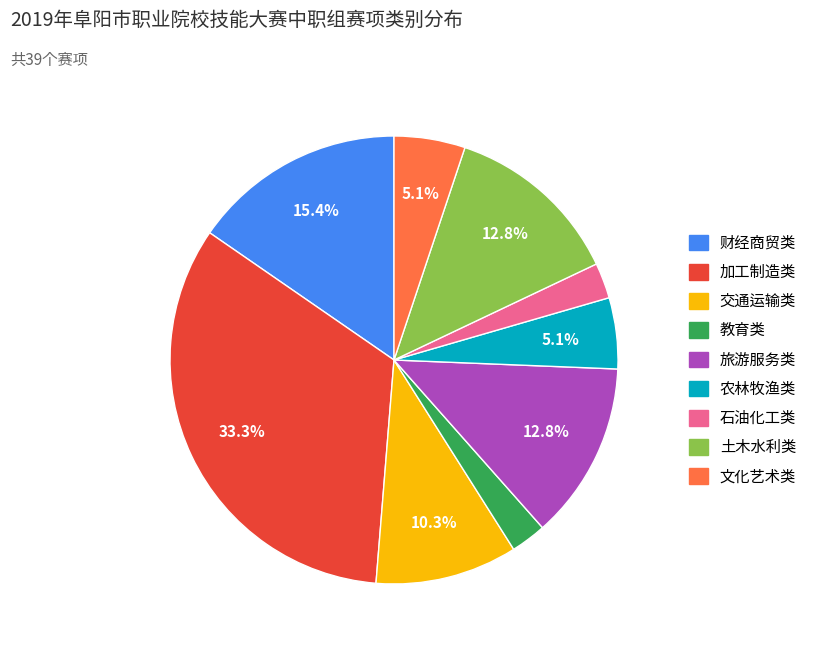

To the nearest percent, what is the average slice percentage?

11%